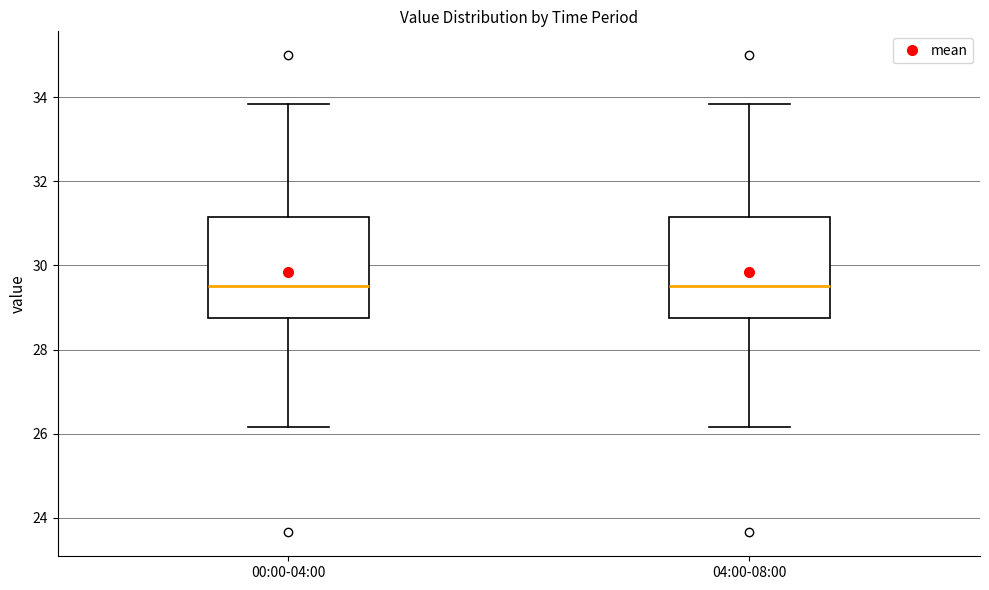

Where does the lower whisker of the box for 04:00-08:00 end on the y-axis? The values are not printed on the chart, so give them approximately, as read against the axis.

26.2